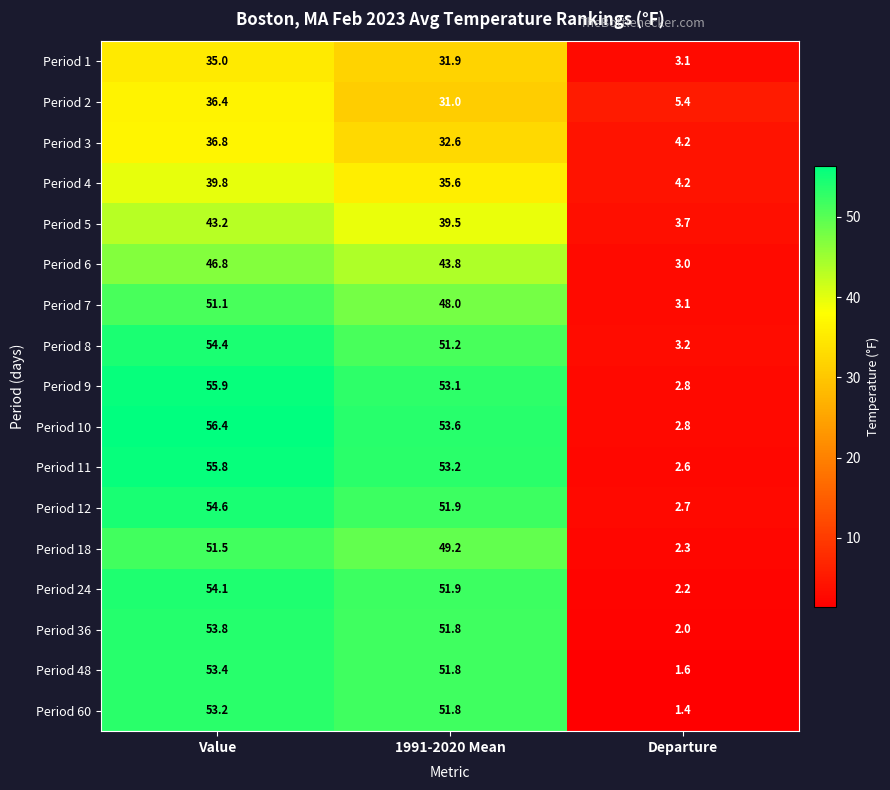

How many values in the Period 18 series exceed 49?

2